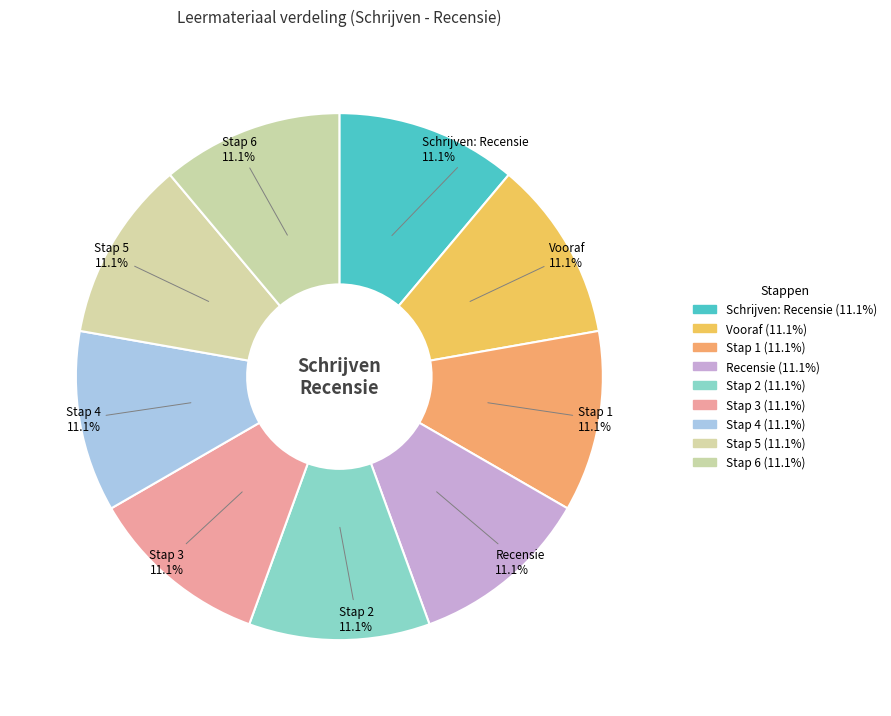

Count the number of slices in the pie.

9